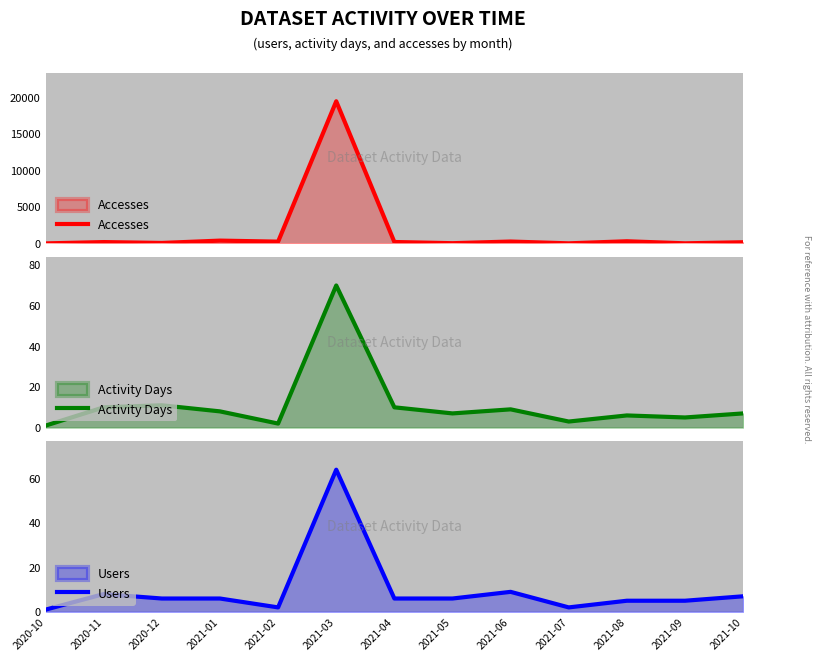

At which label does Accesses reach its peak?

2021-03